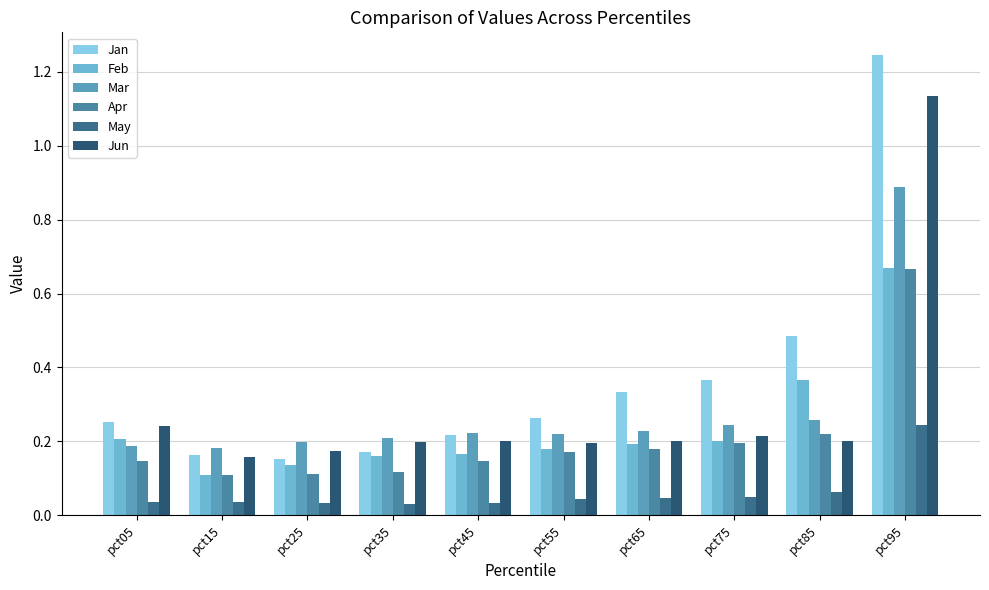

How many series are shown in this chart?

6